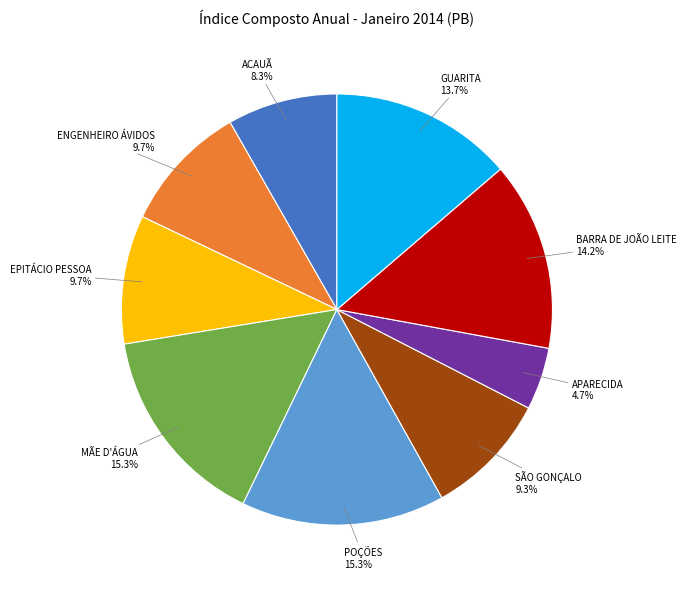

To the nearest percent, what is the difference between the largest and smallest slice percentages?

11%